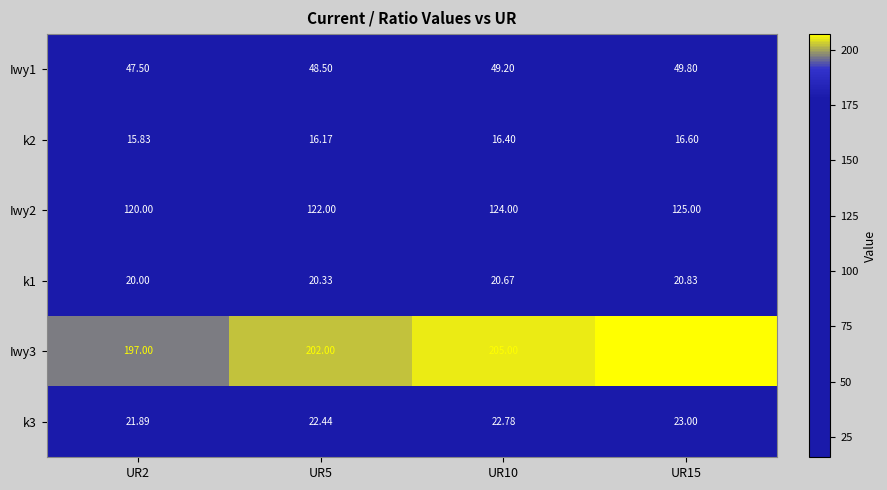

Is the value of k1 at UR10 greater than the value of Iwy2 at UR10?

No